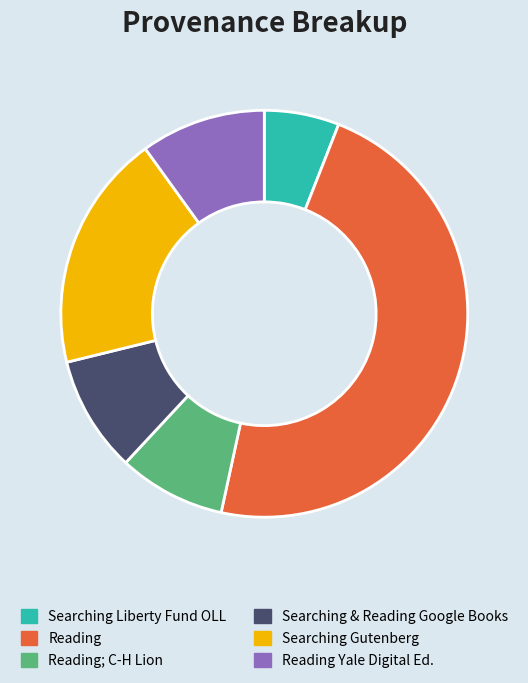

Which category has the biggest portion of the pie?

Reading